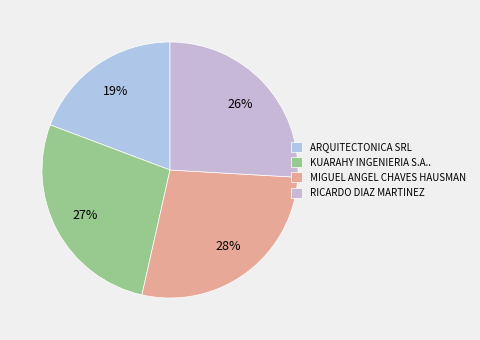

What is the ratio of the value at RICARDO DIAZ MARTINEZ to the value at KUARAHY INGENIERIA S.A..?

1.0